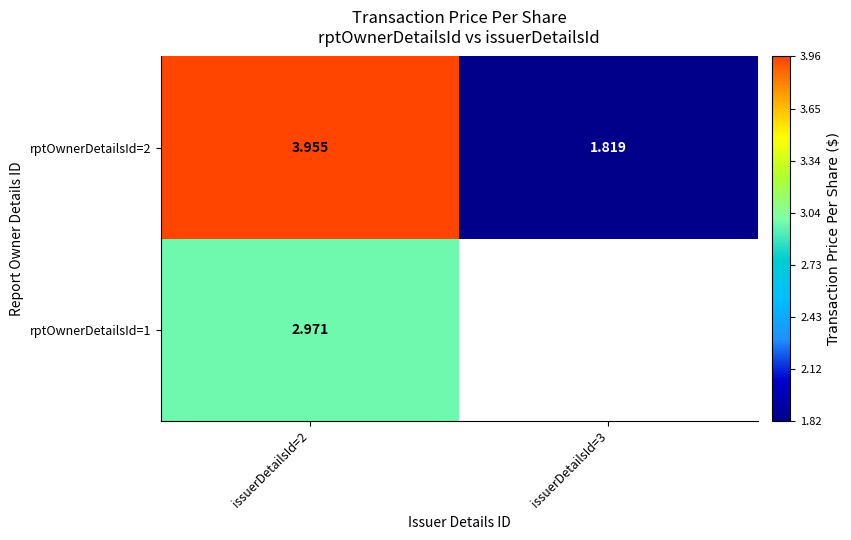

The rptOwnerDetailsId=1 series shows 1.1 at issuerDetailsId=2. True or false?

False